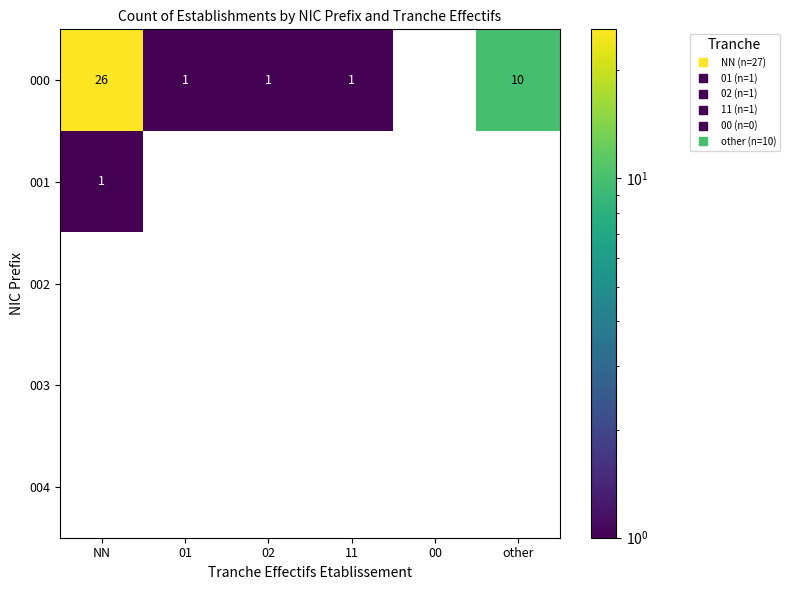

At NN, list the series in order from smallest to largest.

001, 002, 003, 004, 000